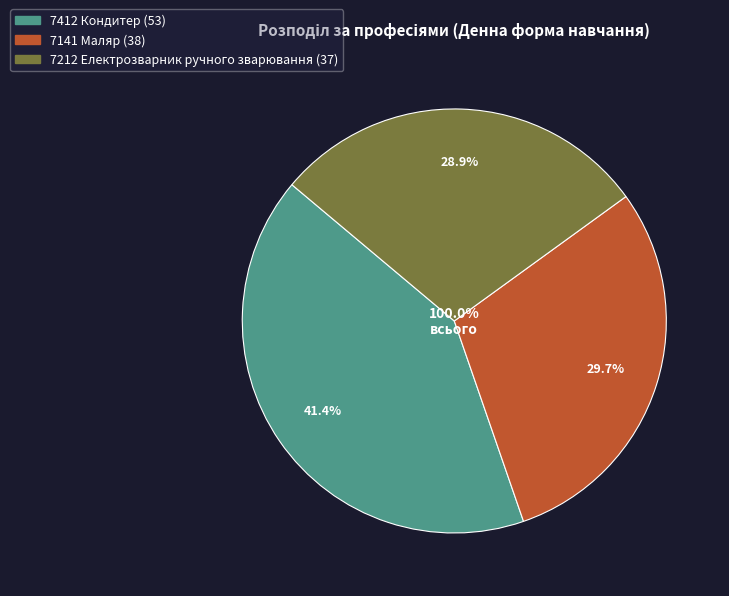

Is it true that 7412 Кондитер is 50% of the pie?

False